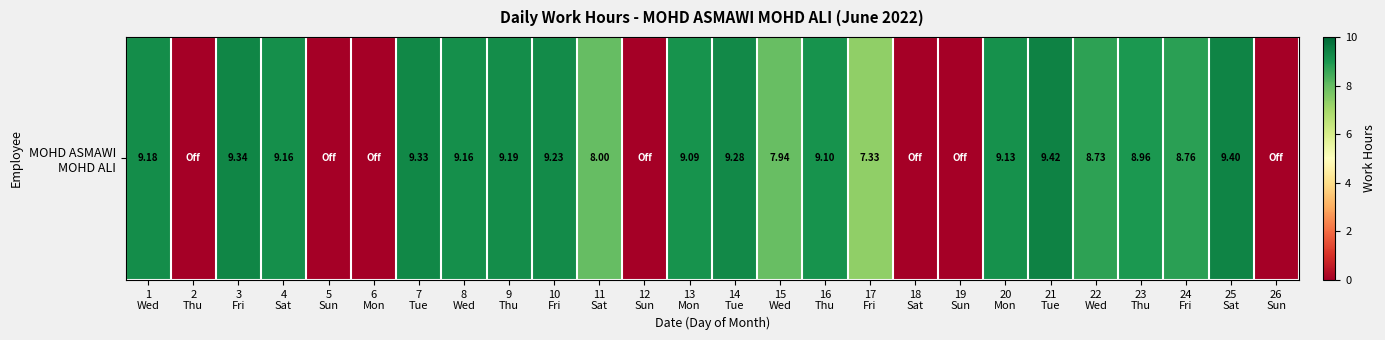

The chart shows a value of 0.0 at 12
Sun. True or false?

True